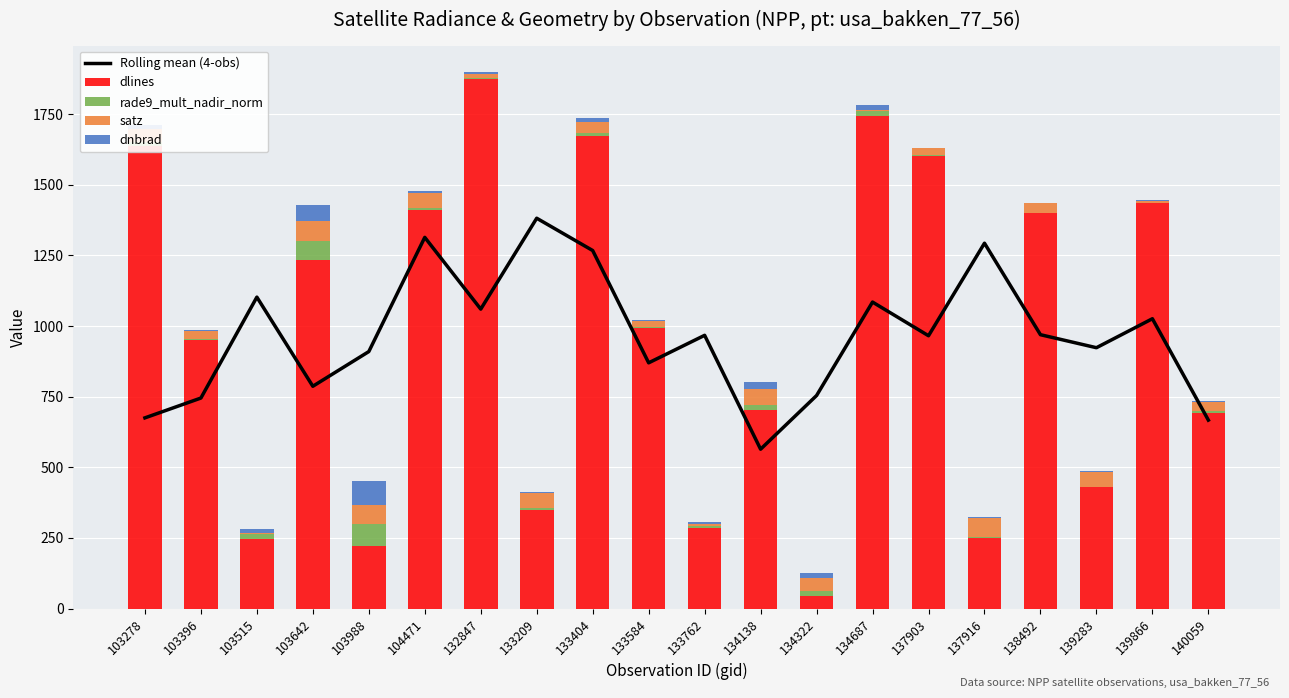

What is the highest value of the dlines series?

1873.0